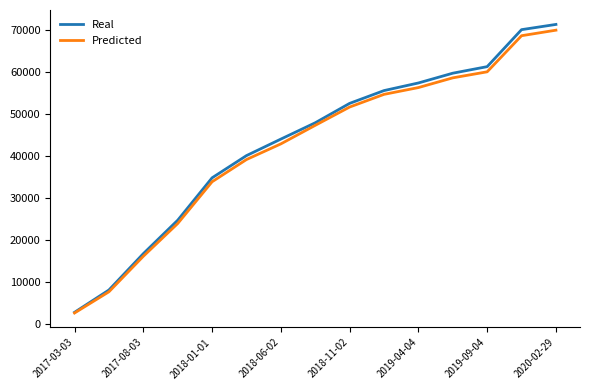

Is this an area chart (filled region under the line)?

No